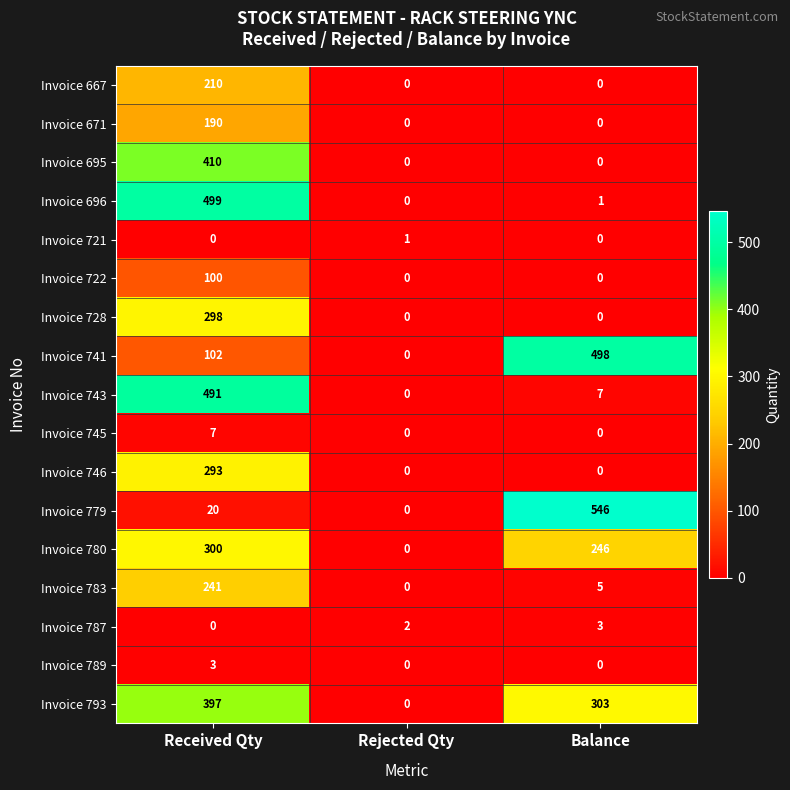

What is the difference between the highest and lowest values at Balance?

546